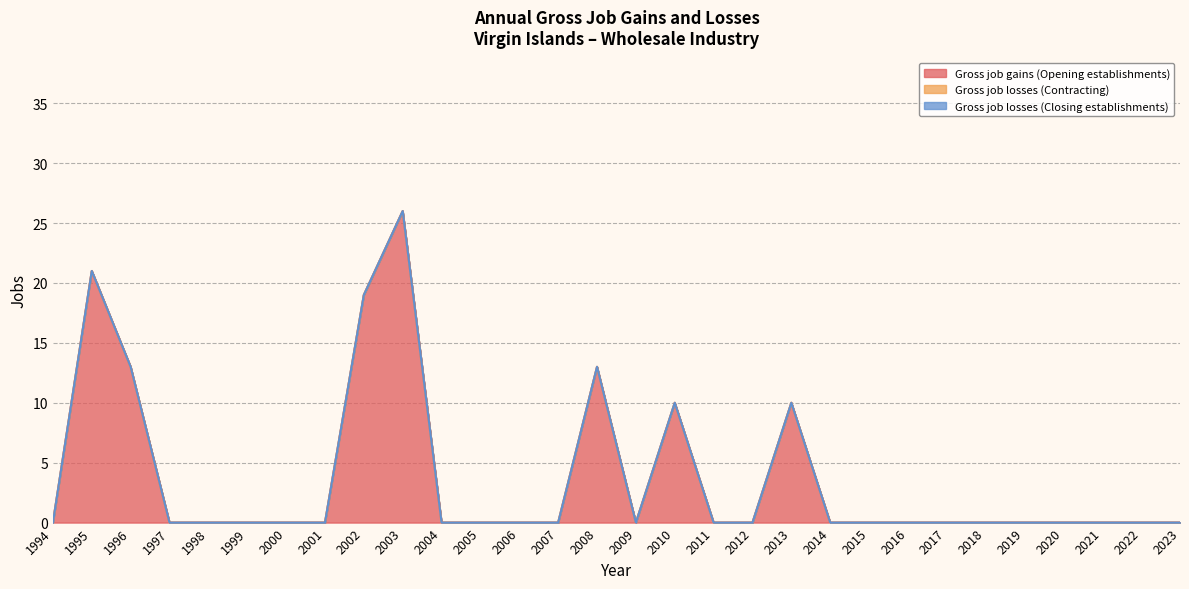

What are all the series names shown in the legend?

Gross job gains (Opening establishments), Gross job losses (Contracting), Gross job losses (Closing establishments)